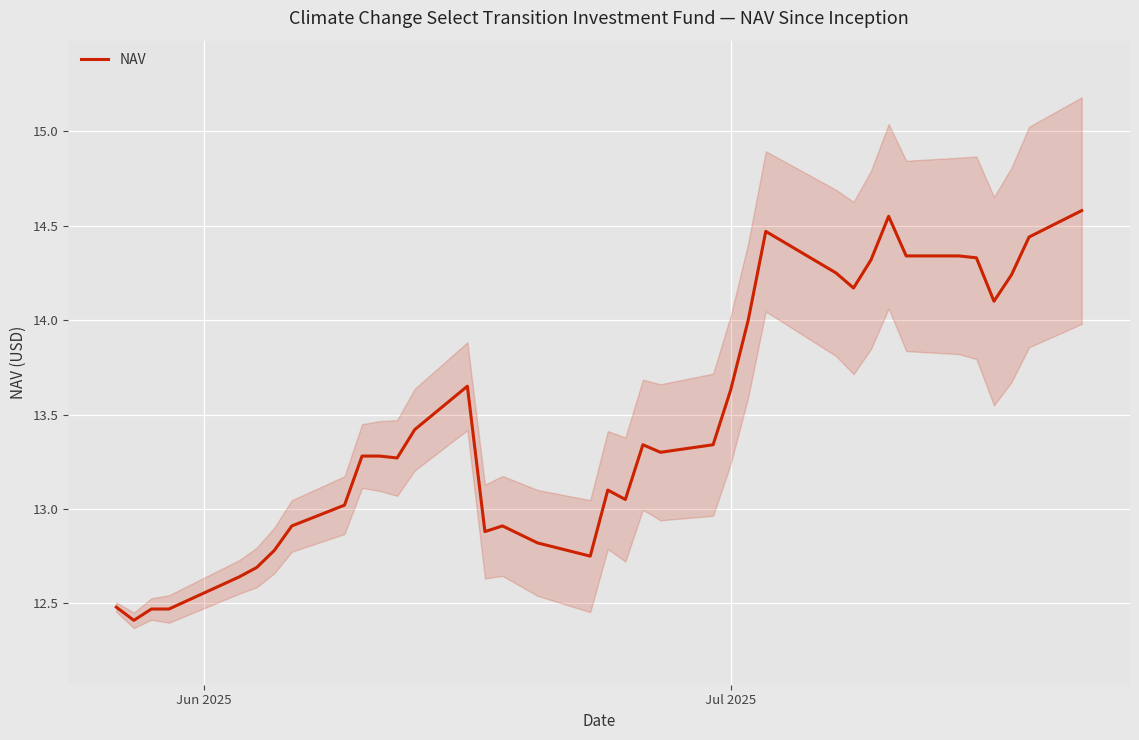

True or false: there are more than 0 points higher than both neighbors.

True